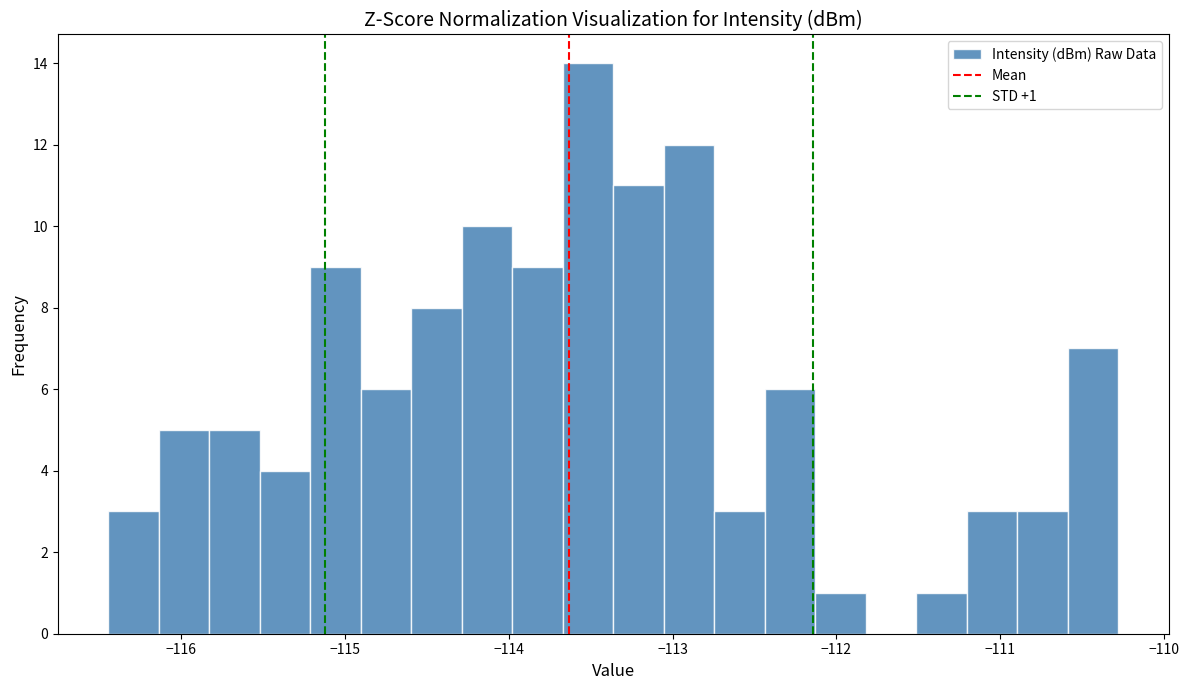

Read against the x-axis, roughly where is the centre of the tallest bar?

-113.5